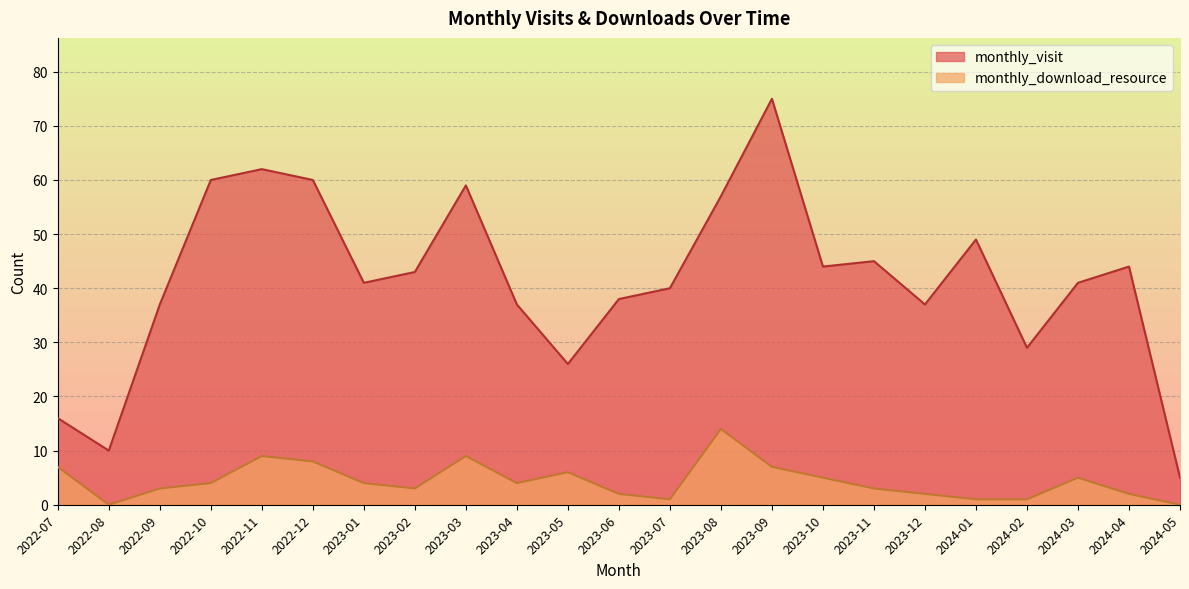

Is it true that monthly_visit equals 38 at 2023-06?

True